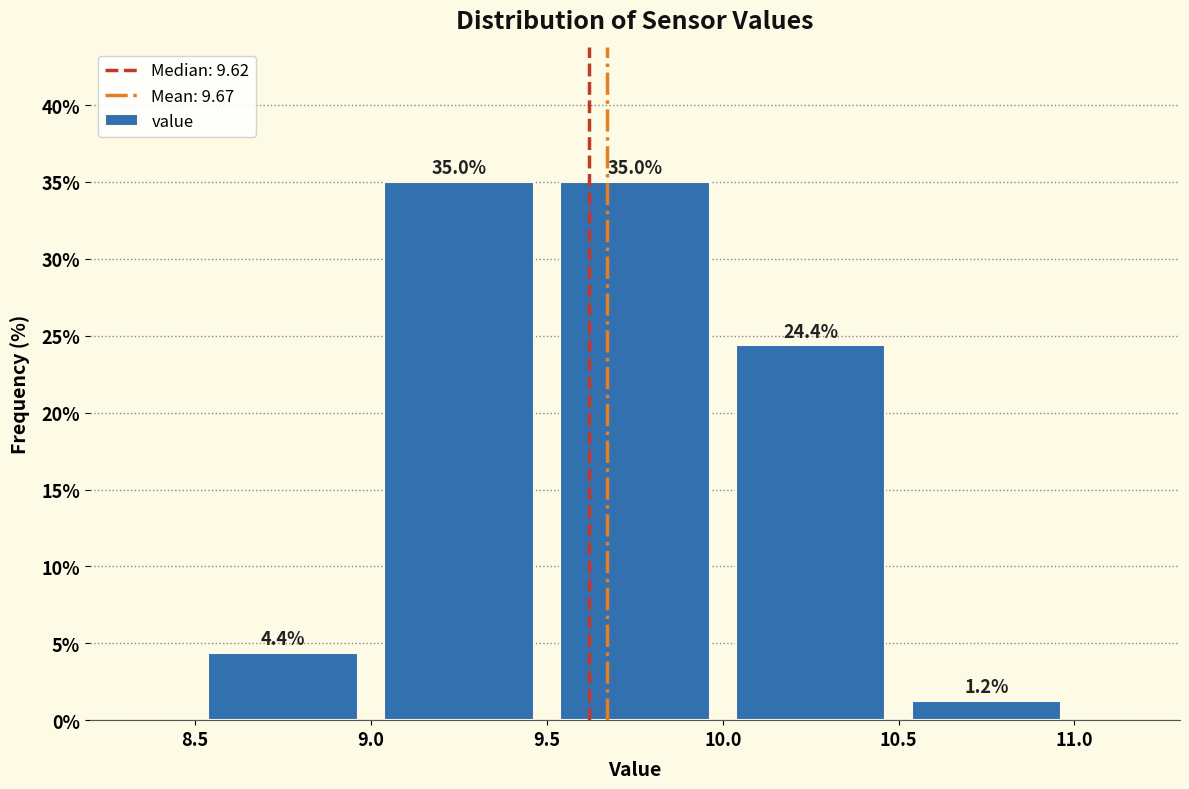

What is the height of the bar covering 10.0 to 10.5 on the x-axis?

24.4